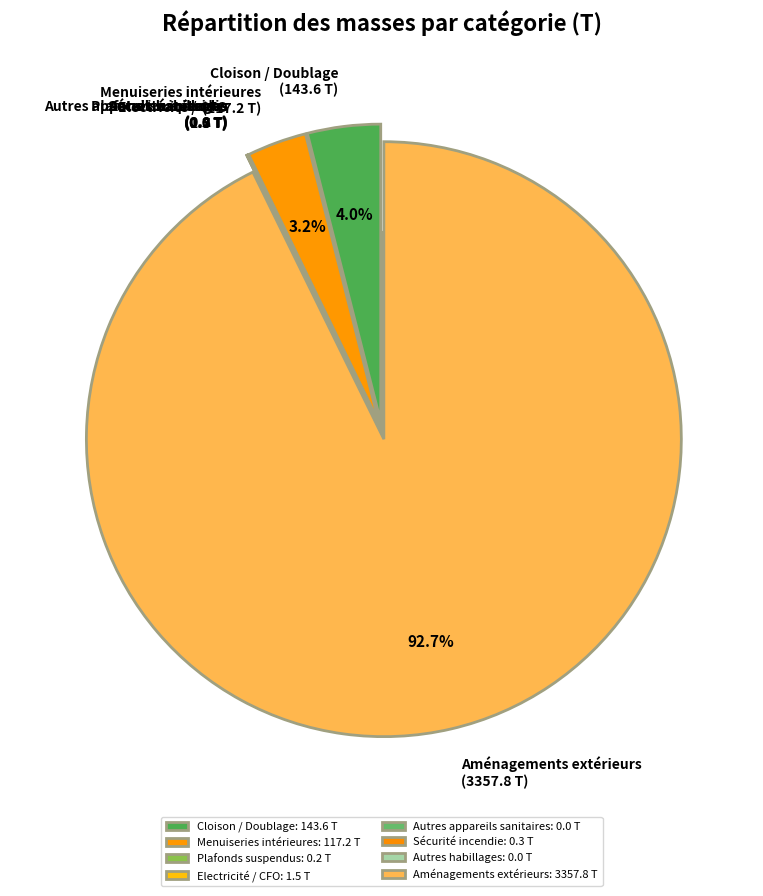

The Autres habillages slice represents 9% of the pie. True or false?

False